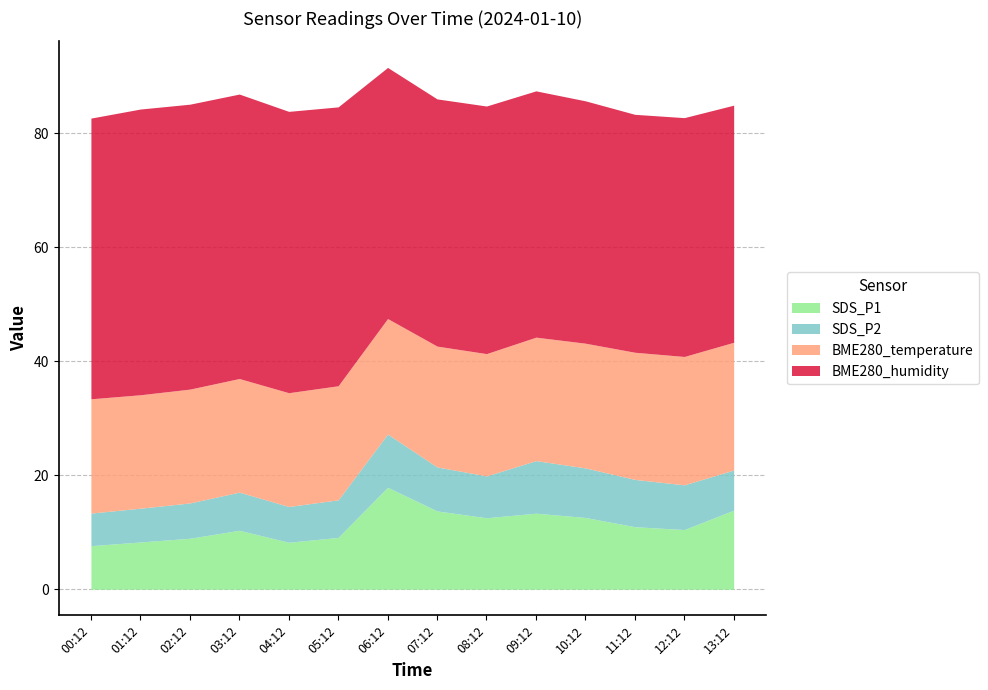

Between 01:12 and 05:12, which is larger?

05:12